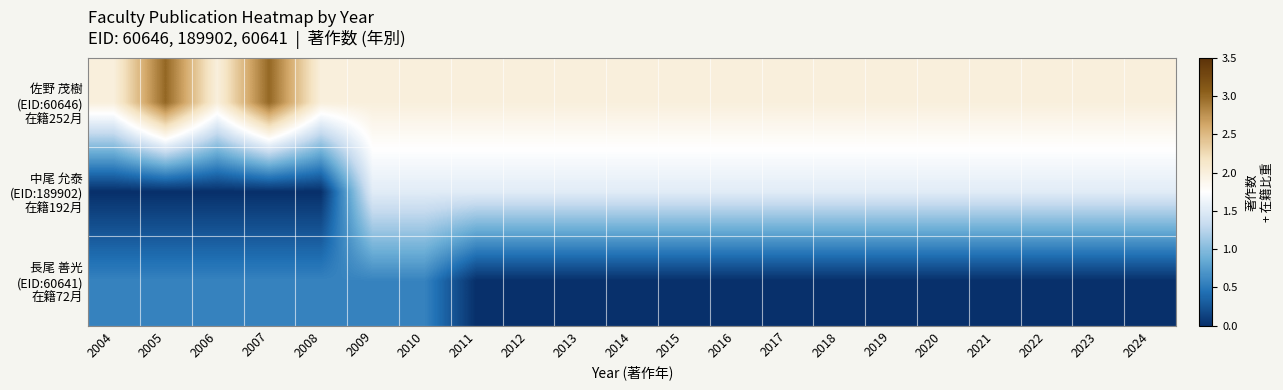

Which series has the largest range (max minus min)?

中尾 允泰 (EID:189902) 在籍192月